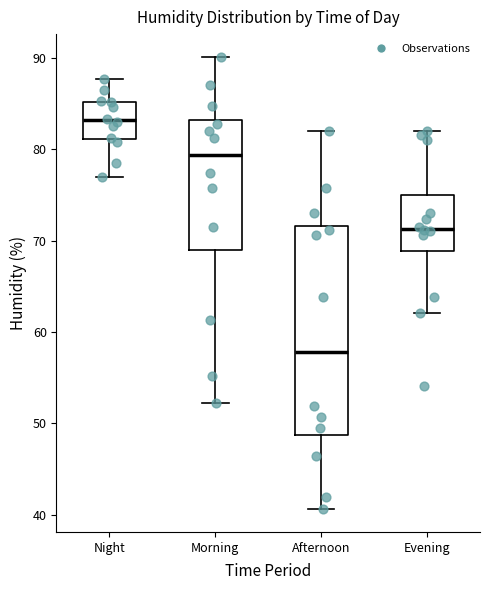

Reading left to right, read every box against the y-axis: the position of its median line, the range the box covers, and the ends of its whiskers. The values are not printed on the chart, so give them approximately, as read against the axis.

Night: median 83, box 81 to 85, whiskers 77 to 88
Morning: median 79, box 69 to 83, whiskers 52 to 90
Afternoon: median 58, box 49 to 72, whiskers 41 to 82
Evening: median 71, box 69 to 75, whiskers 62 to 82